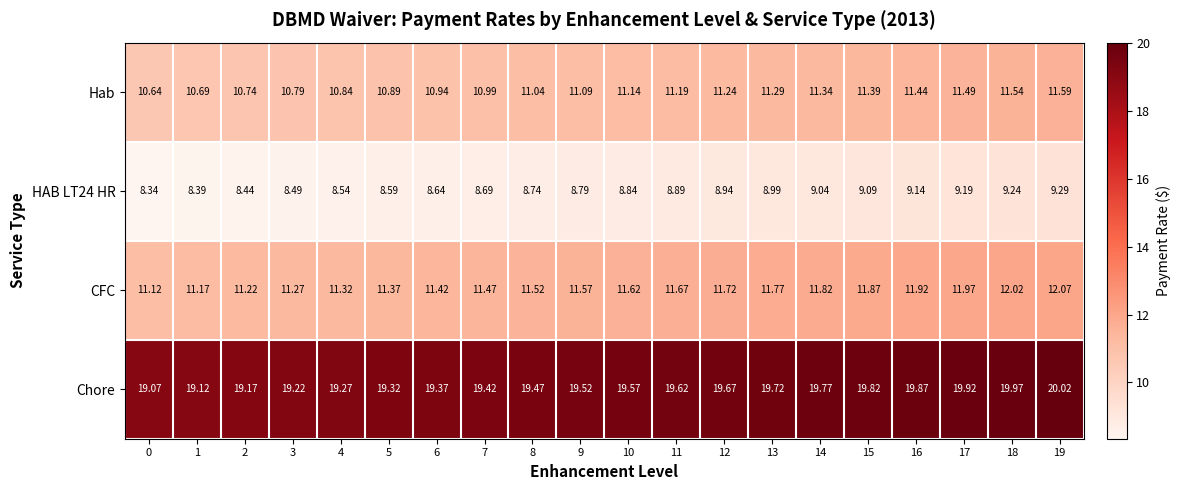

Which series has the largest total across all categories?

Chore